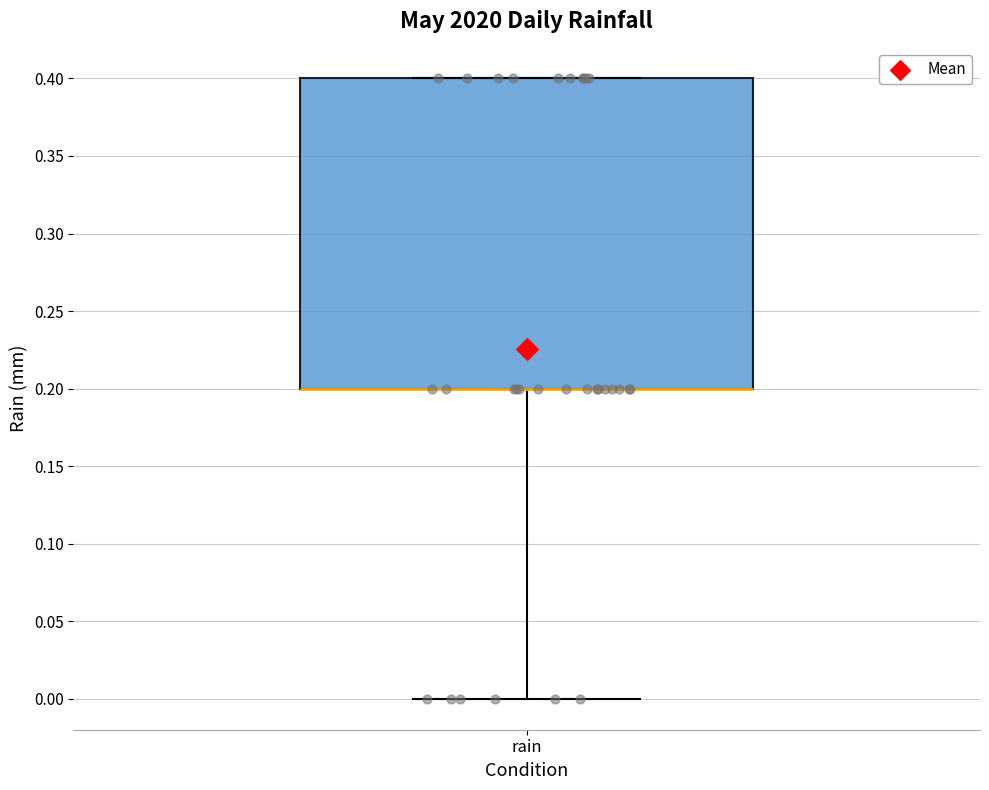

Transcribe this box plot: give where the median line is, the range the box spans, and where the two whiskers end, as read against the y-axis. The values are not printed on the chart, so give them approximately, as read against the axis.

median 0.2 (drawn on the box's lower edge), box 0.2 to 0.4, whiskers 0.0 to 0.4